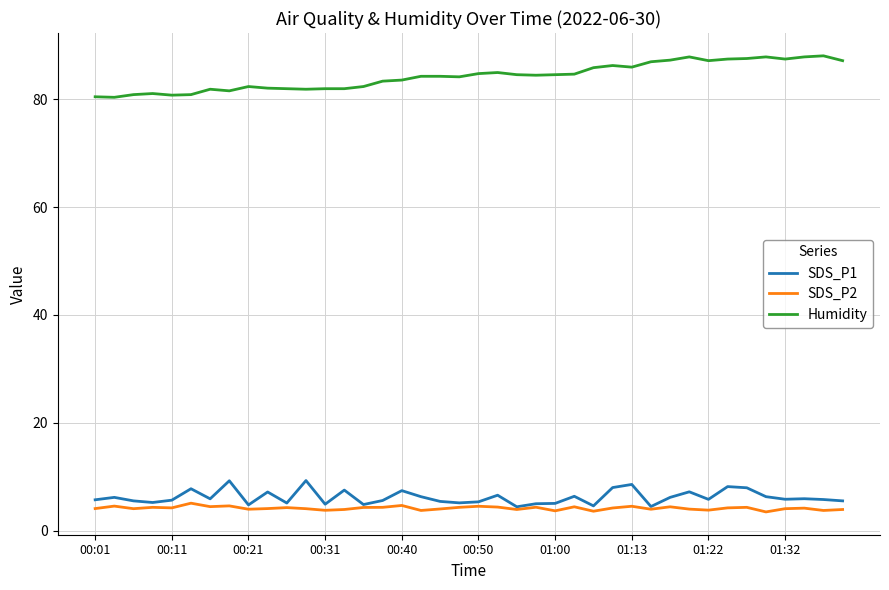

Rank the series by their maximum value, from highest to lowest.

Humidity, SDS_P1, SDS_P2